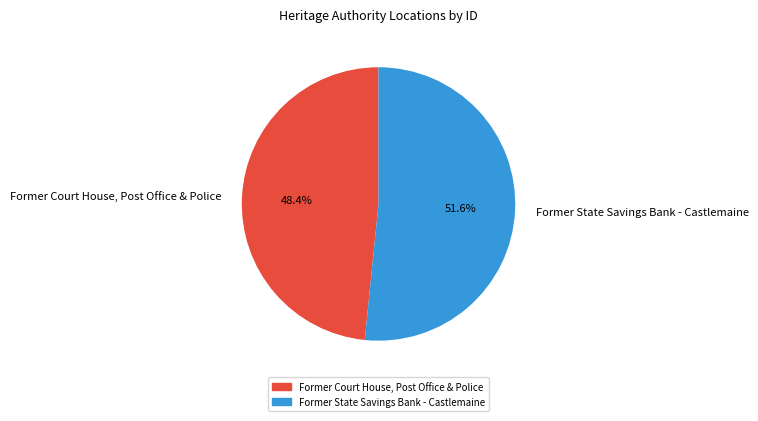

What is the majority slice?

Former State Savings Bank - Castlemaine